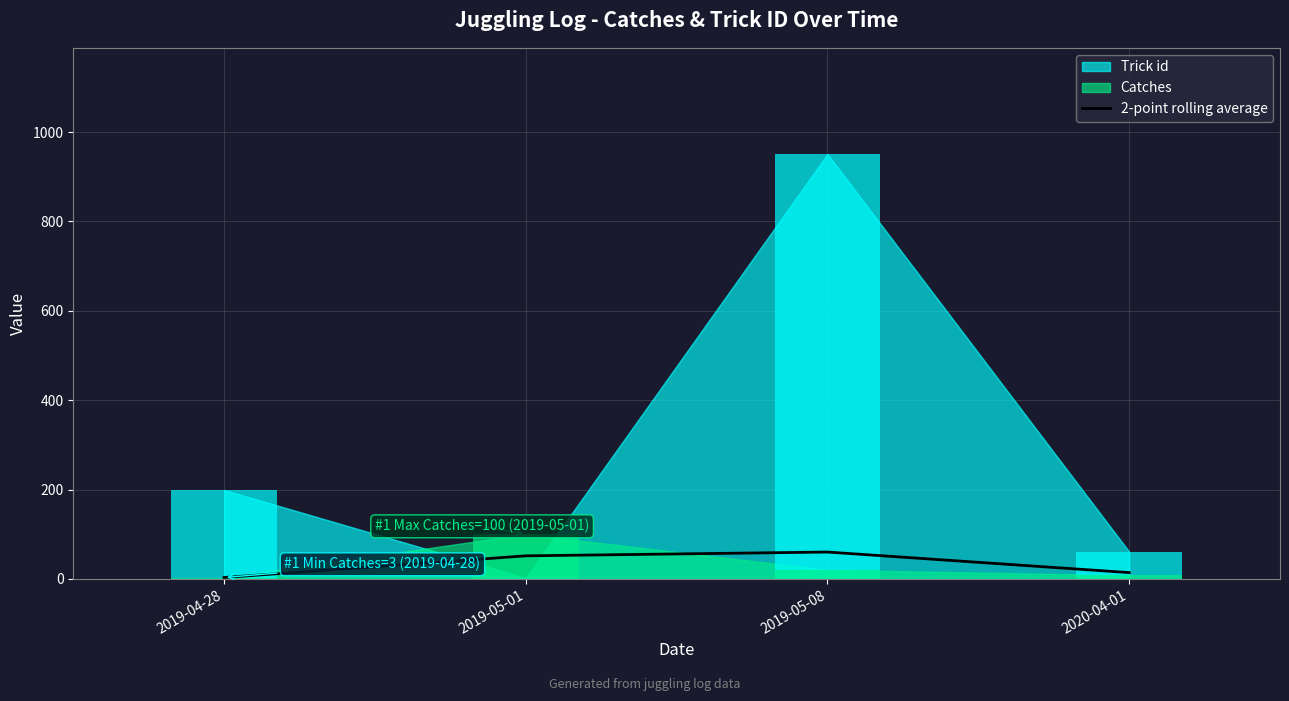

Count the number of values greater than 51.

2